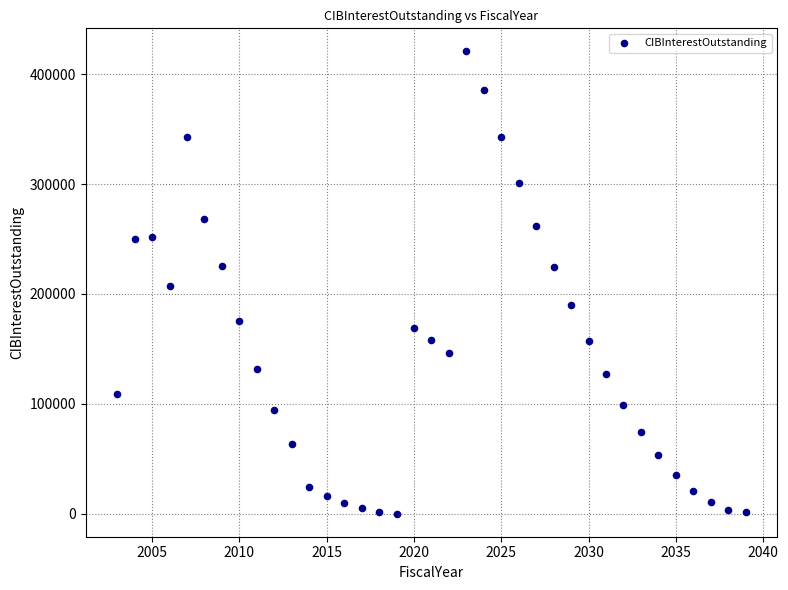

What is the range of Y values (max minus min)?

420741.0